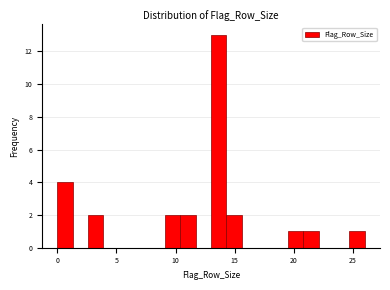

Read against the x-axis, roughly where is the centre of the tallest bar?

13.5